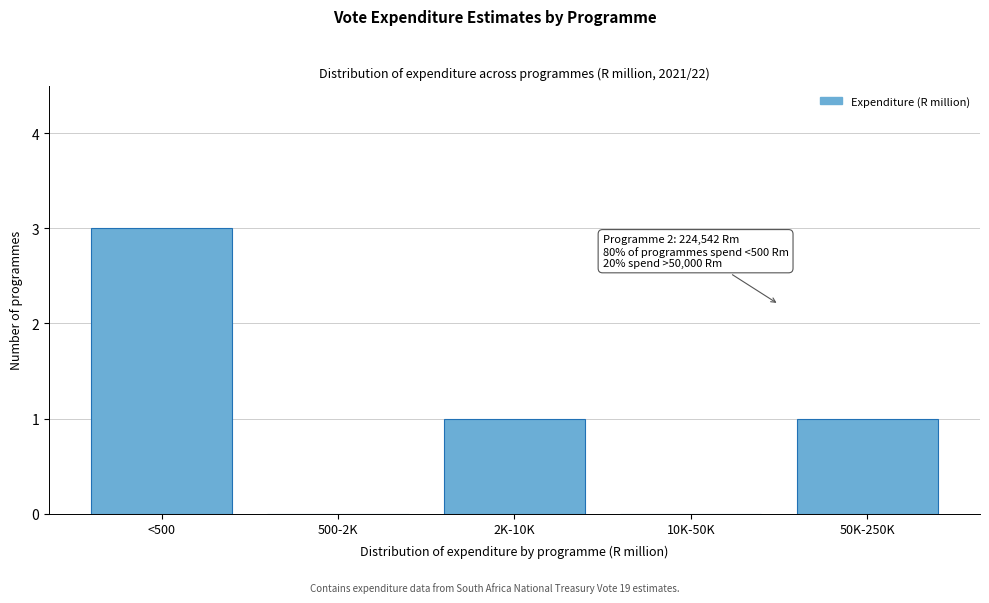

Reading left to right, what are all the values shown in this chart?

<500=3	500-2K=0	2K-10K=1	10K-50K=0	50K-250K=1